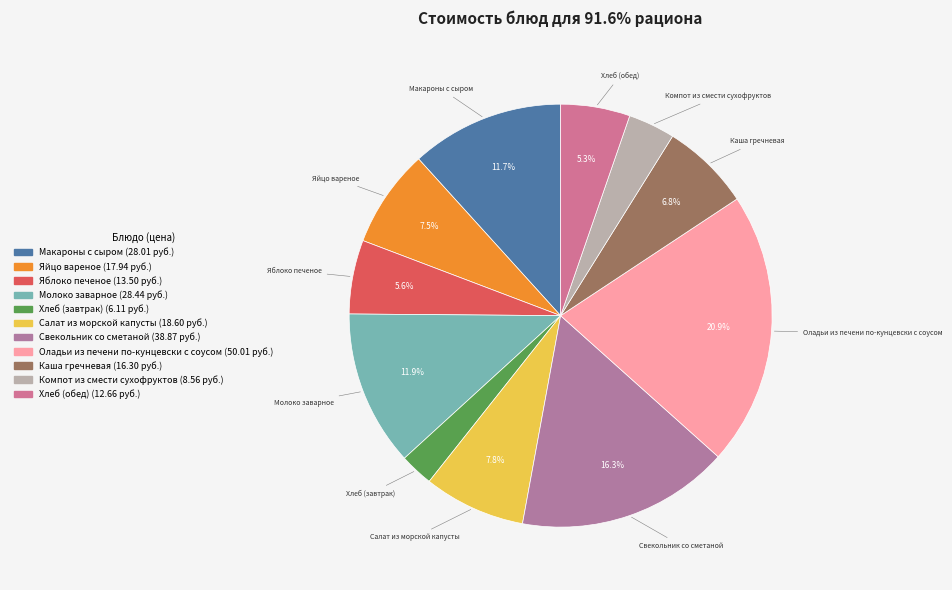

How many slices are in this pie chart?

11